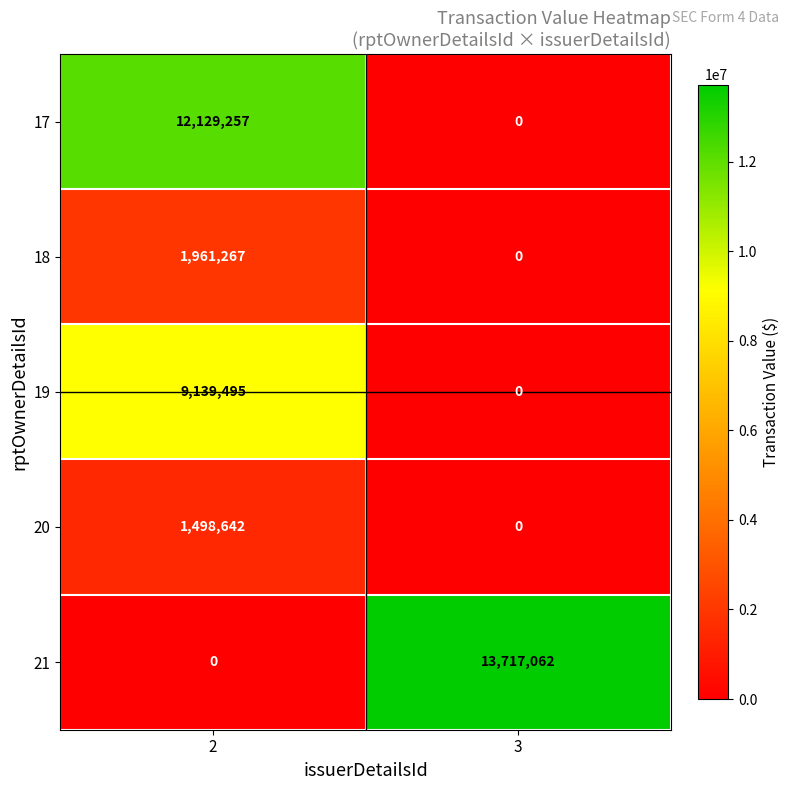

What is the spread (max minus min) of values at 3?

13717062